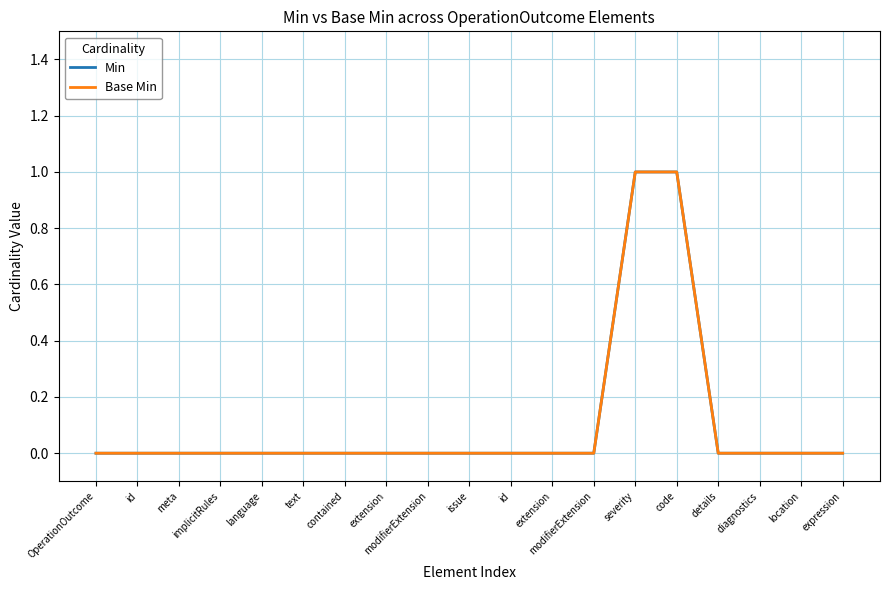

Is this an area chart (filled region under the line)?

No